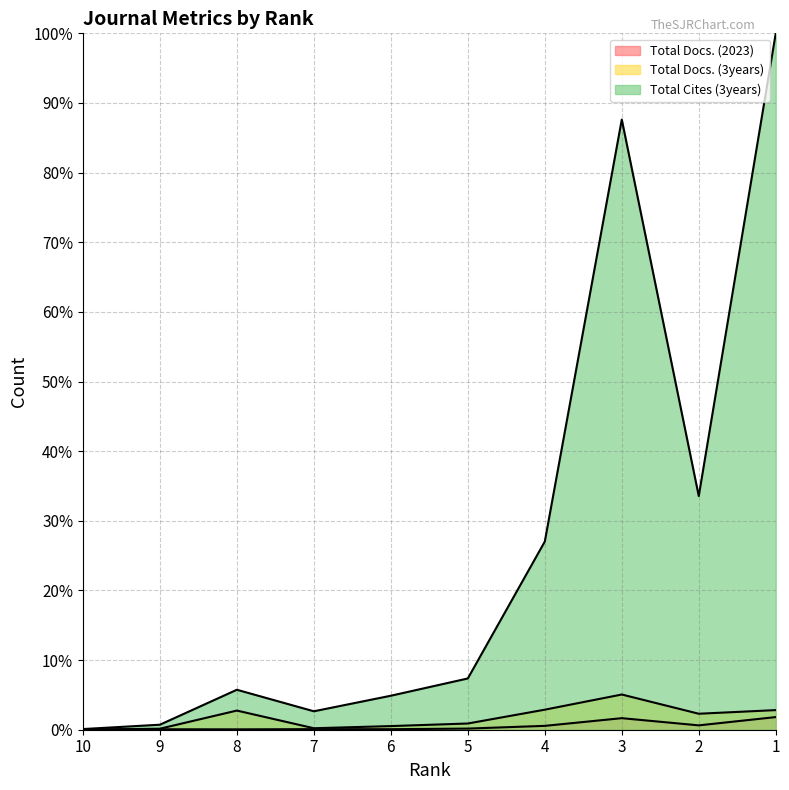

How many data points in Total Cites (3years) are above 7?

5